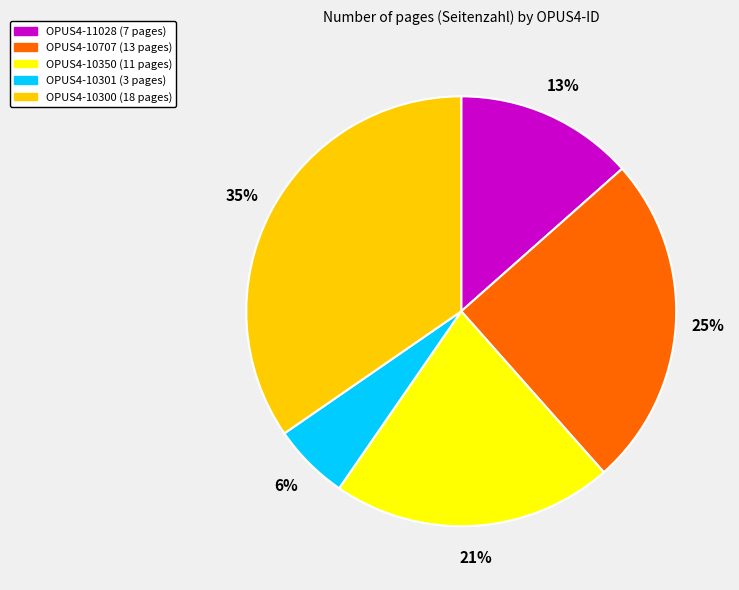

Which has a higher value, OPUS4-10707 or OPUS4-10300?

OPUS4-10300